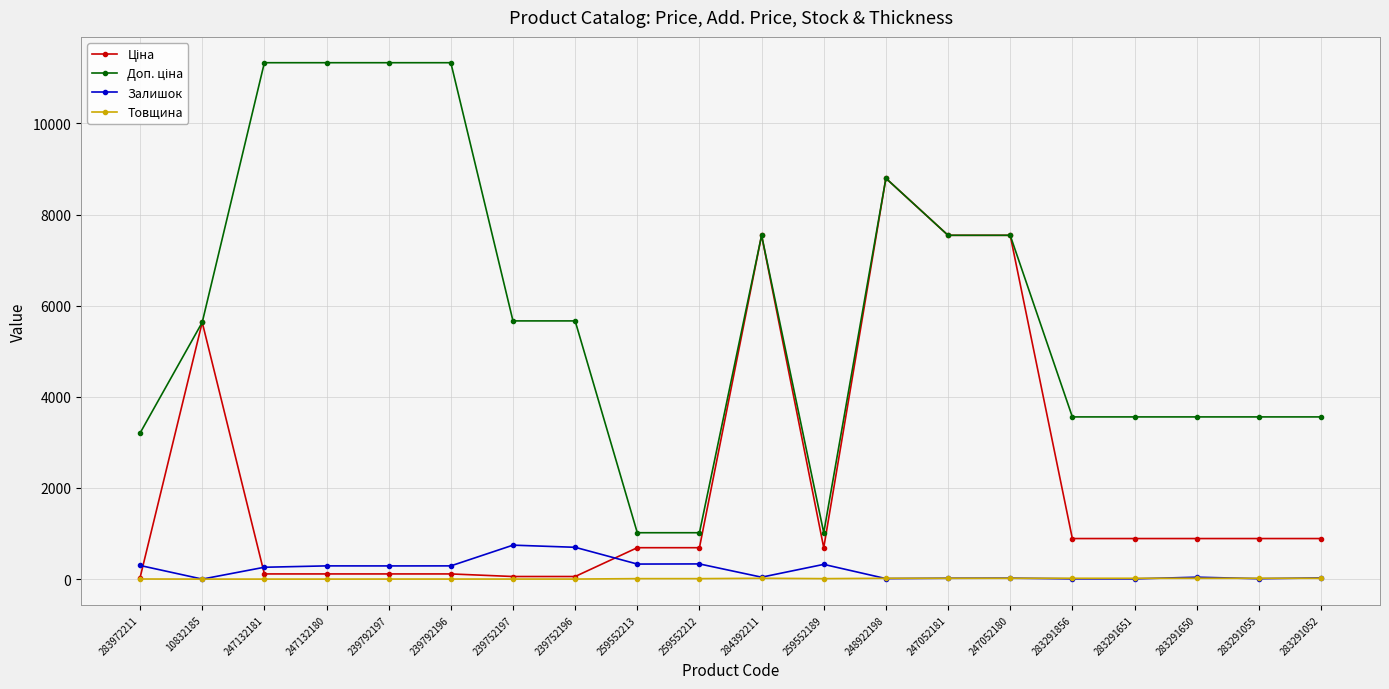

At which category is the sum across all series the highest?

248922198